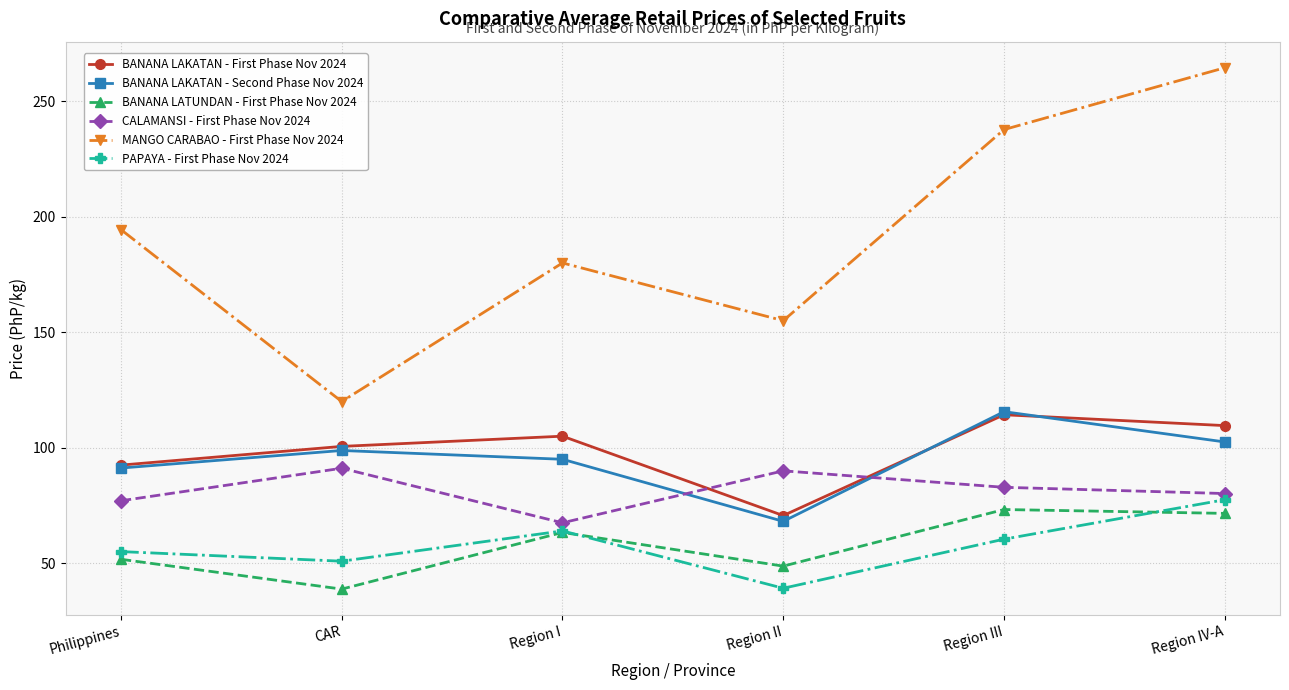

Where is the first local maximum for MANGO CARABAO - First Phase Nov 2024?

Region I